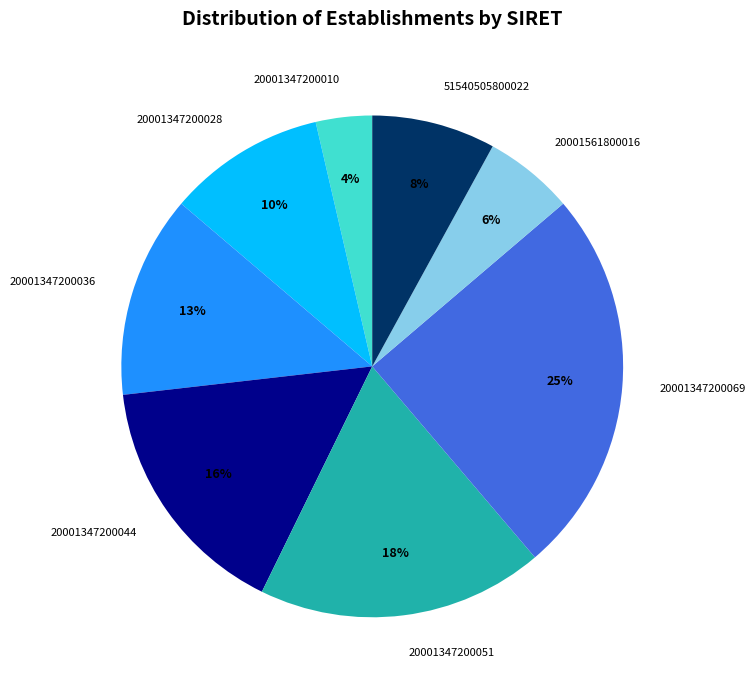

To the nearest percent, what percentage of the pie is 20001561800016?

6%